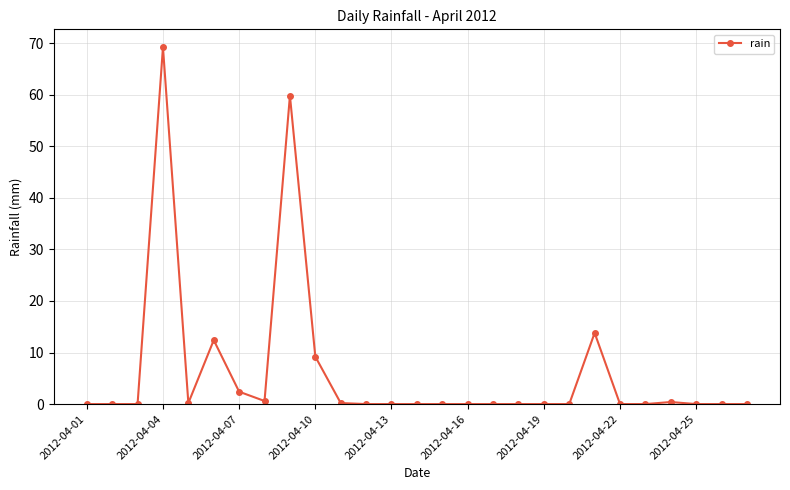

True or false: there are more than 1 points higher than both neighbors.

True